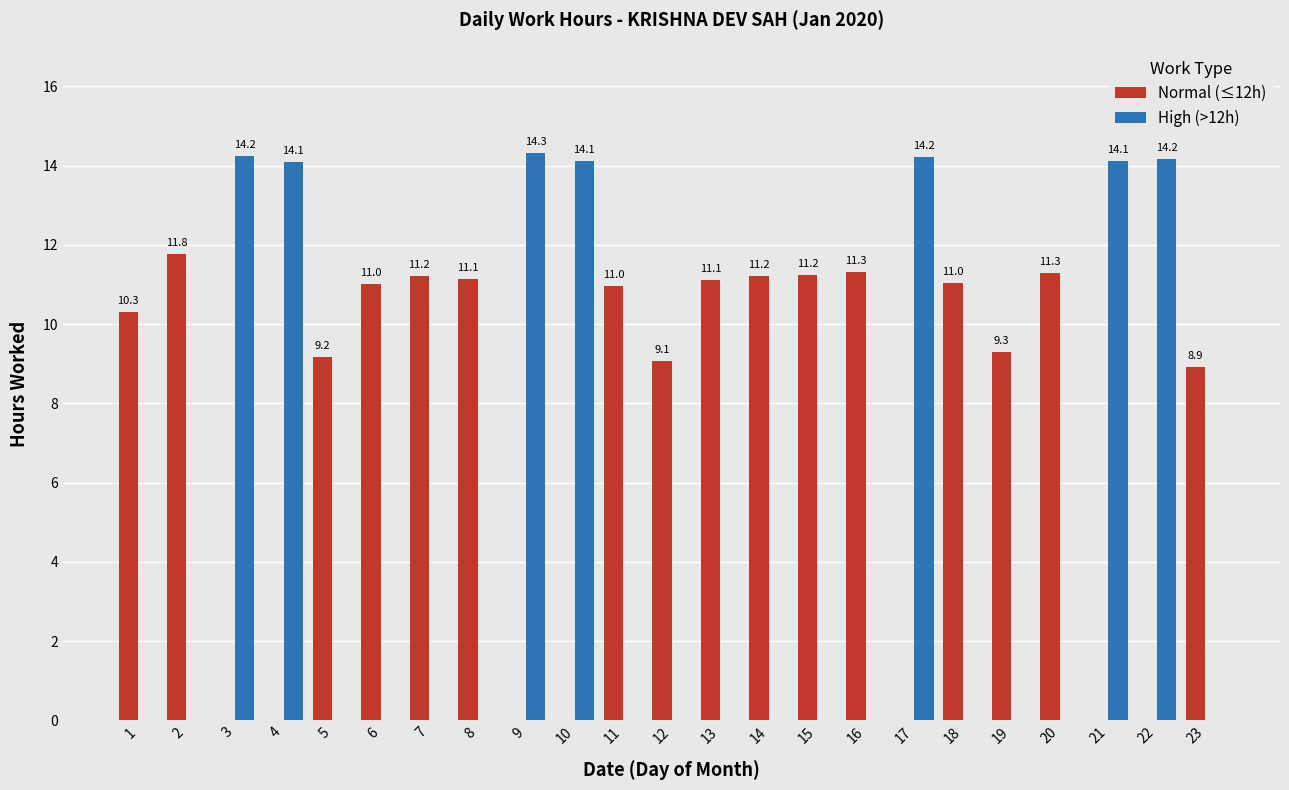

What value does the Normal (≤12h) series have at 7?

11.2